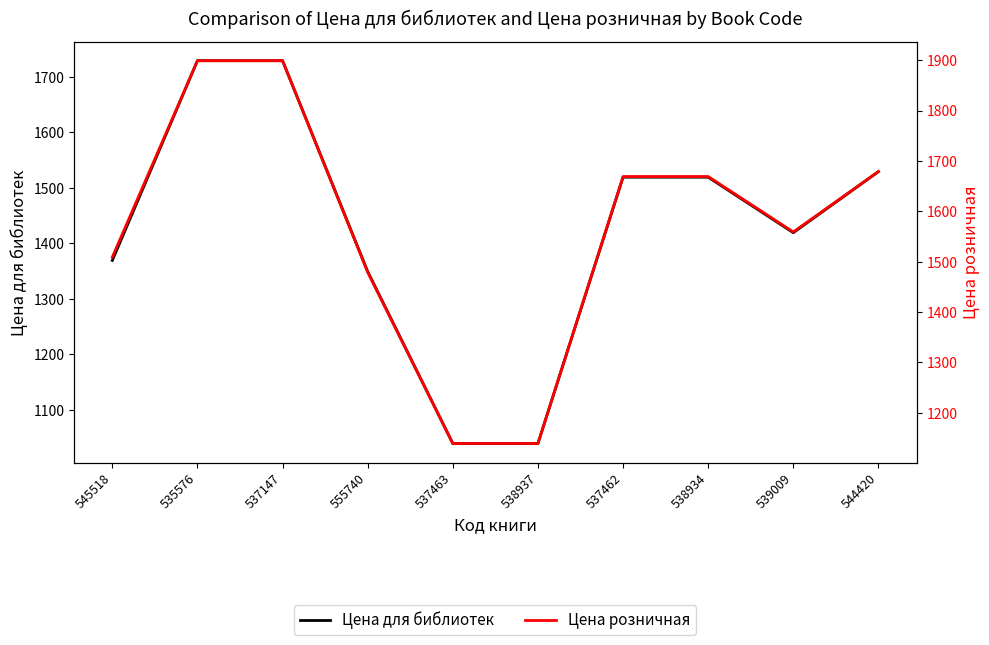

What are all the series names shown in the legend?

Цена для библиотек, Цена розничная